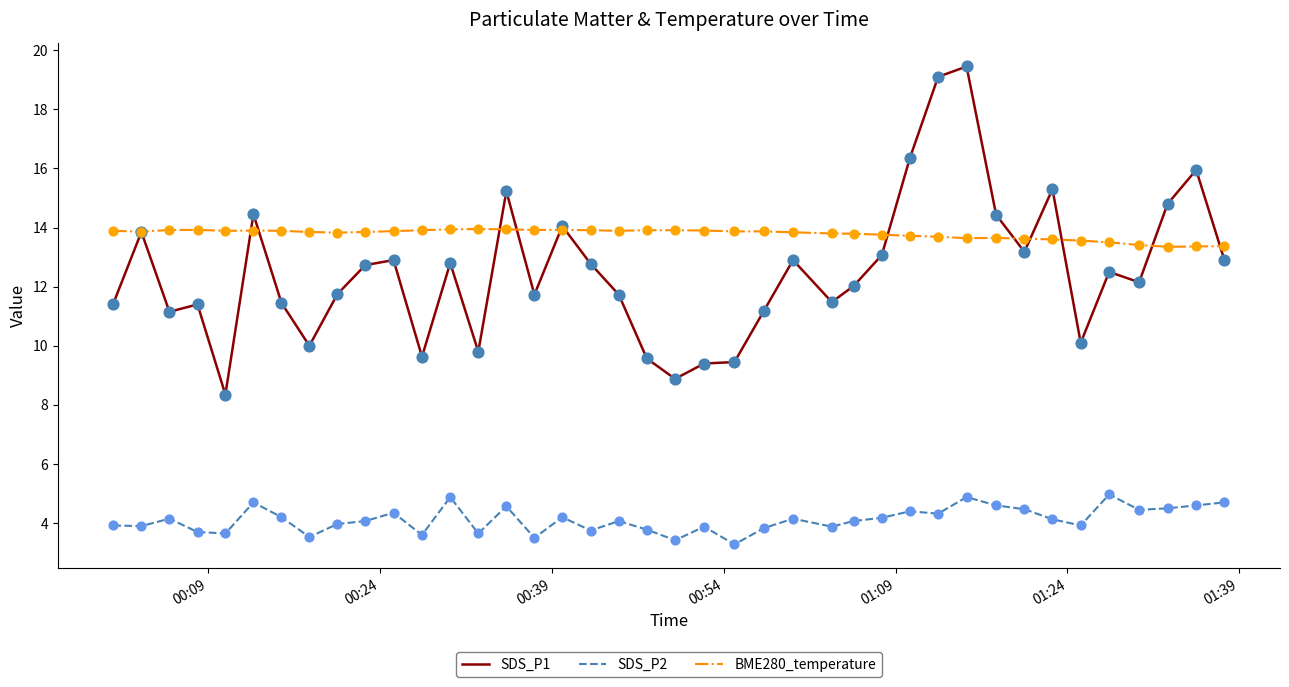

Which series has the largest total across all categories?

BME280_temperature